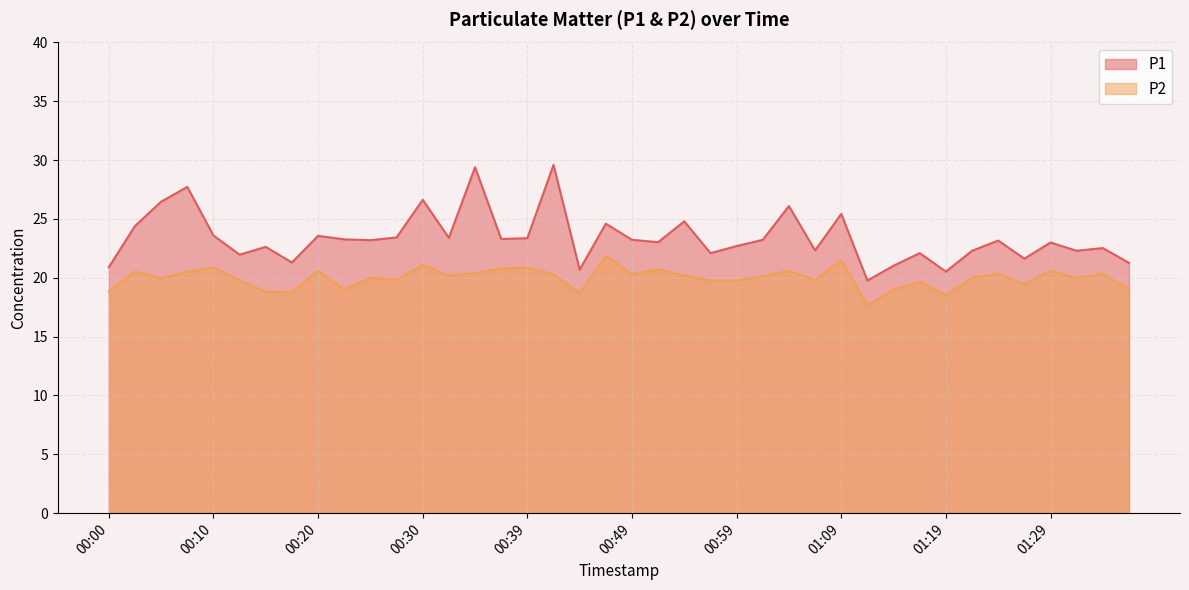

True or false: P2 and P1 cross at least once.

False